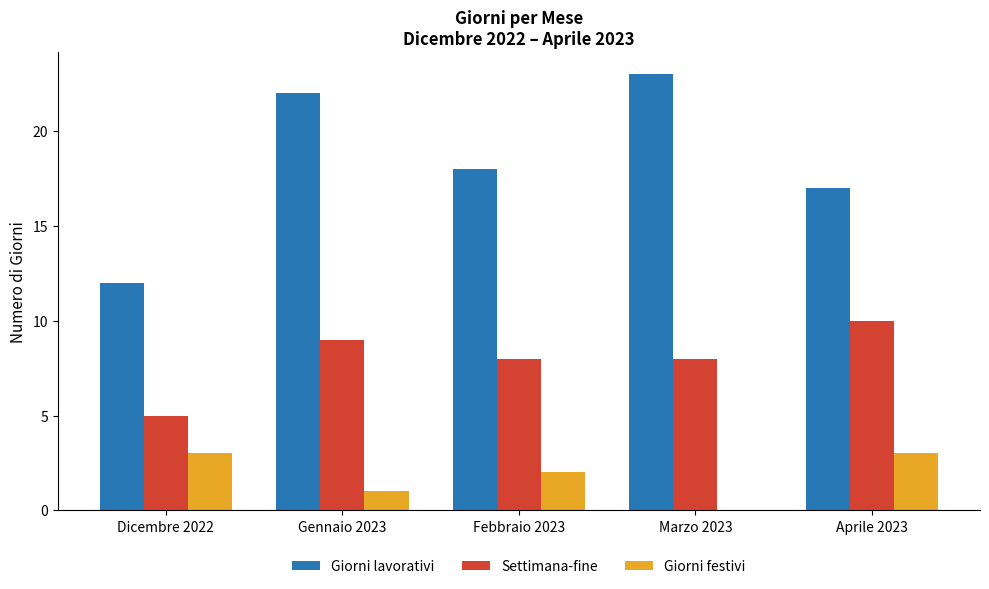

What value does the Giorni lavorativi series have at Marzo 2023, to the nearest 10?

20